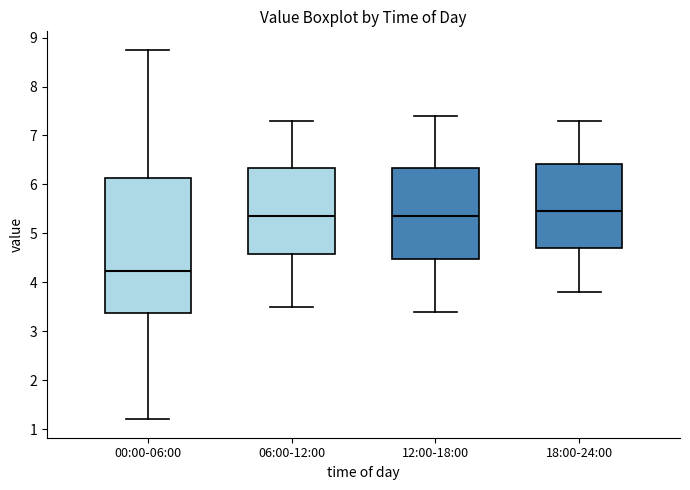

Which box is the tallest, from its lower edge to its upper edge?

00:00-06:00